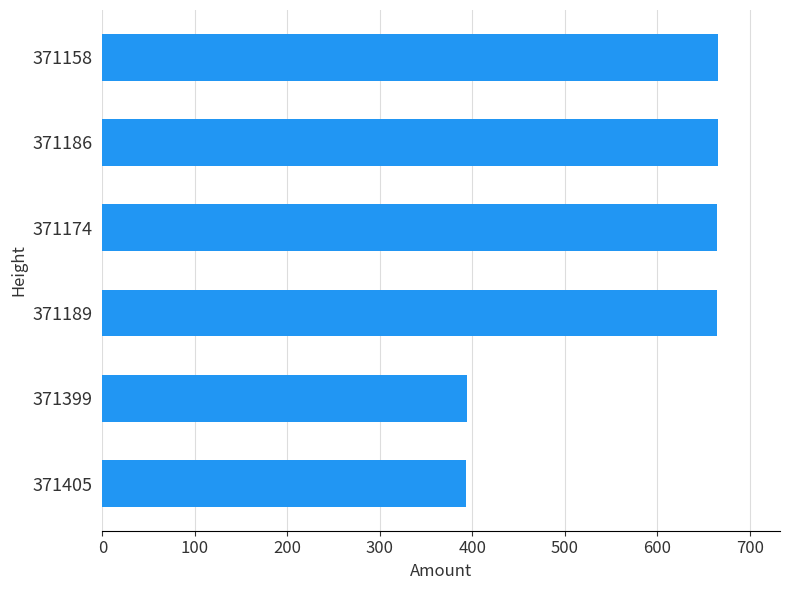

What is the sum of all values?

3449